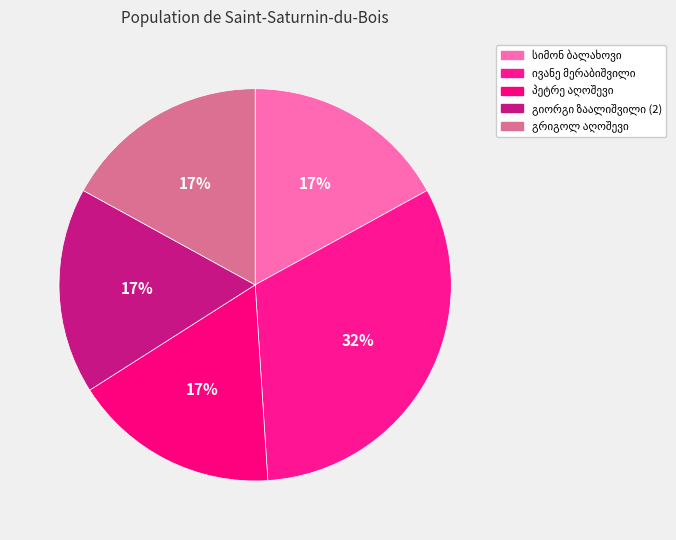

Rank the categories by value from highest to lowest.

ივანე მერაბიშვილი, გრიგოლ აღოშევი, სიმონ ბალახოვი, პეტრე აღოშევი, გიორგი ზაალიშვილი (2)